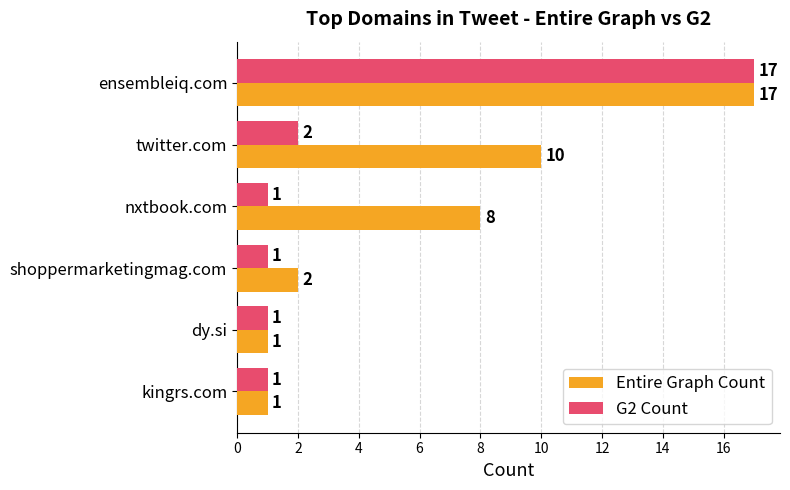

Is the value of Entire Graph Count at shoppermarketingmag.com greater than the value of G2 Count at shoppermarketingmag.com?

Yes